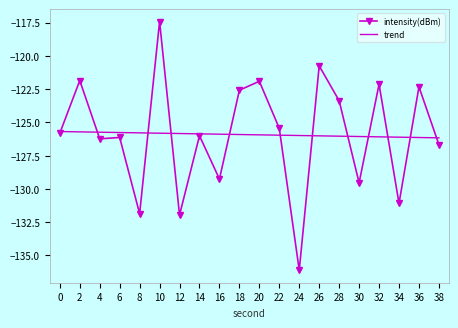

What is the highest value of the intensity(dBm) series?

-117.4